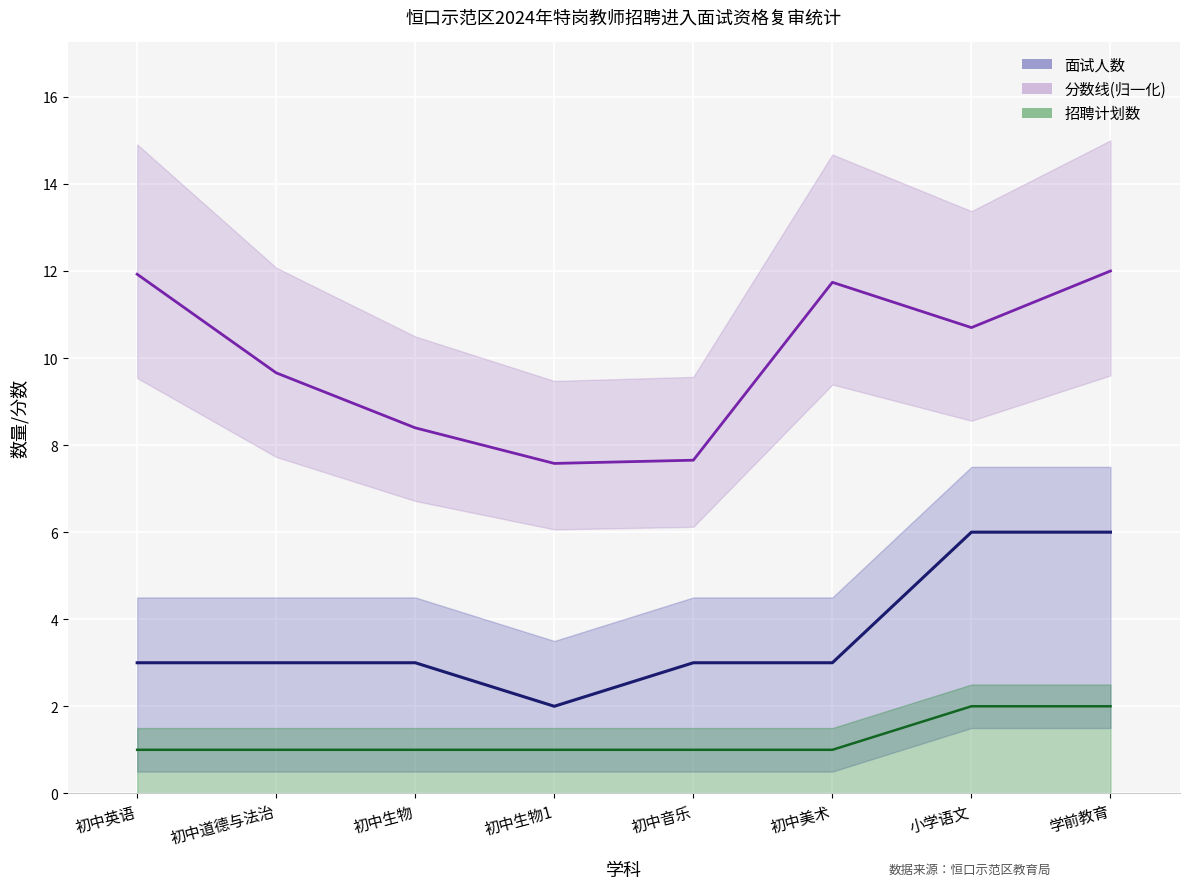

Reading left to right, what are all the values shown in this chart?

面试人数: 初中英语=3.0	初中道德与法治=3.0	初中生物=3.0	初中生物1=2.0	初中音乐=3.0	初中美术=3.0	小学语文=6.0	学前教育=6.0
分数线(归一化): 初中英语=11.9	初中道德与法治=9.7	初中生物=8.4	初中生物1=7.6	初中音乐=7.7	初中美术=11.7	小学语文=10.7	学前教育=12.0
招聘计划数: 初中英语=1.0	初中道德与法治=1.0	初中生物=1.0	初中生物1=1.0	初中音乐=1.0	初中美术=1.0	小学语文=2.0	学前教育=2.0